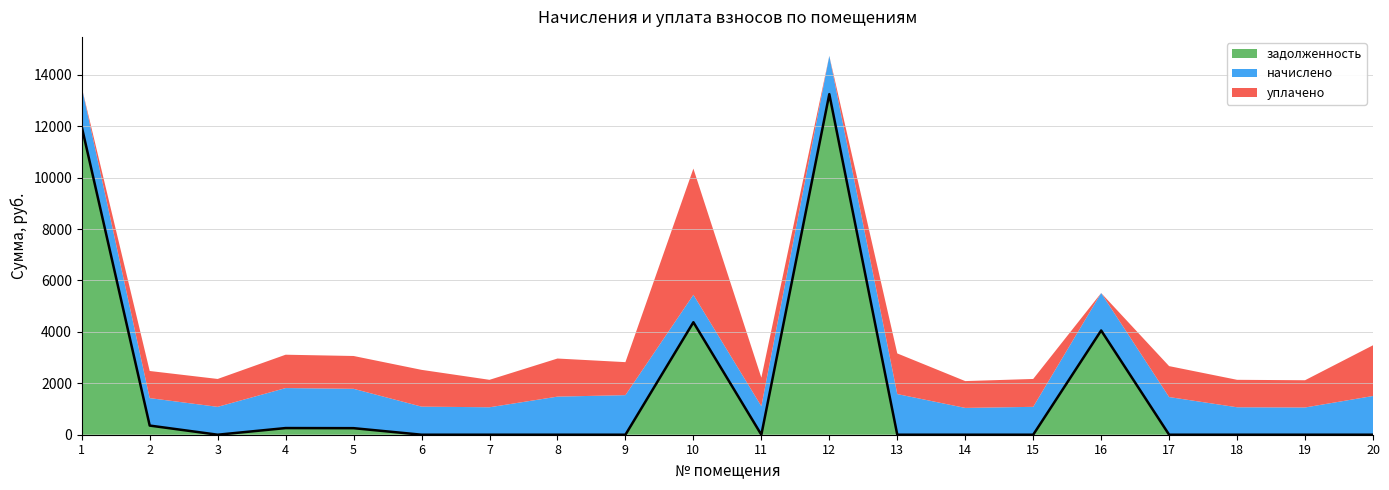

What is the minimum value for начислено?

1043.3